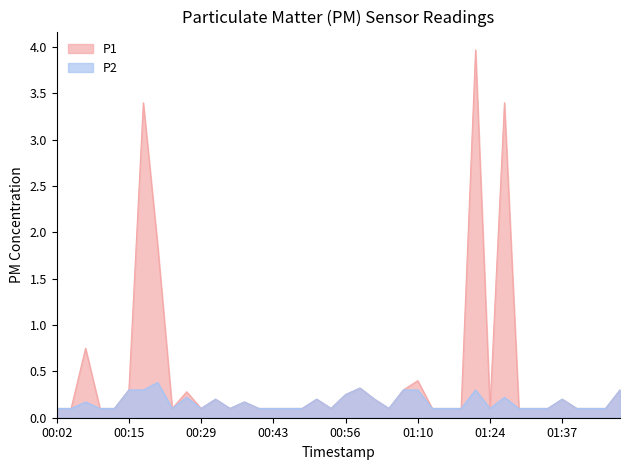

Reading right to left, list all the values displayed in this chart.

P1: 0.3	0.1	0.1	0.1	0.2	0.1	0.1	0.1	3.4	0.1	4.0	0.1	0.1	0.1	0.4	0.3	0.1	0.2	0.3	0.2	0.1	0.2	0.1	0.1	0.1	0.1	0.2	0.1	0.2	0.1	0.3	0.1	1.9	3.4	0.3	0.1	0.1	0.8	0.1	0.1
P2: 0.3	0.1	0.1	0.1	0.2	0.1	0.1	0.1	0.2	0.1	0.3	0.1	0.1	0.1	0.3	0.3	0.1	0.2	0.3	0.2	0.1	0.2	0.1	0.1	0.1	0.1	0.2	0.1	0.2	0.1	0.2	0.1	0.4	0.3	0.3	0.1	0.1	0.2	0.1	0.1